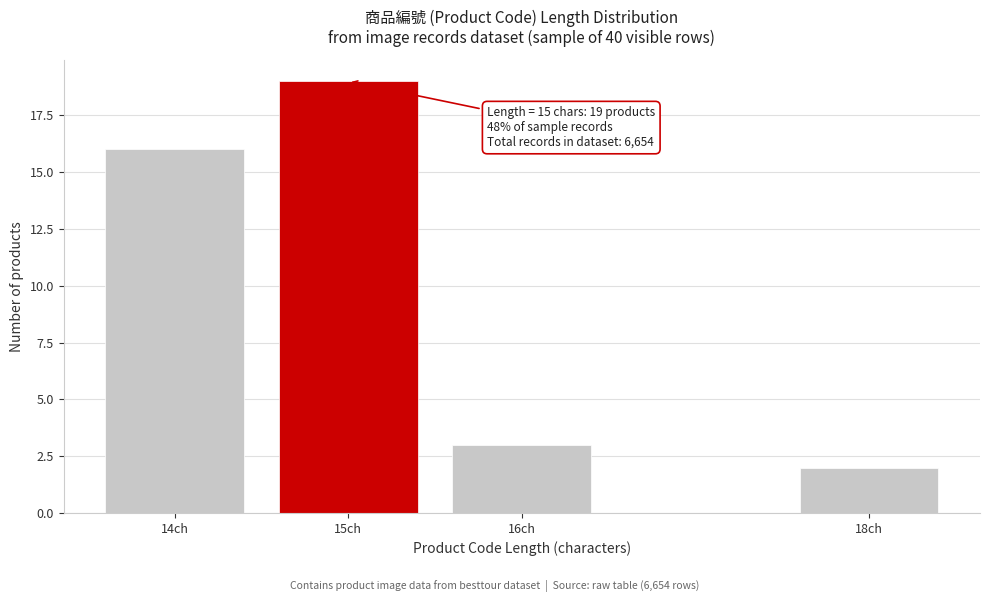

Reading left to right, transcribe all the data shown in this chart.

14ch=16	15ch=19	16ch=3	18ch=2